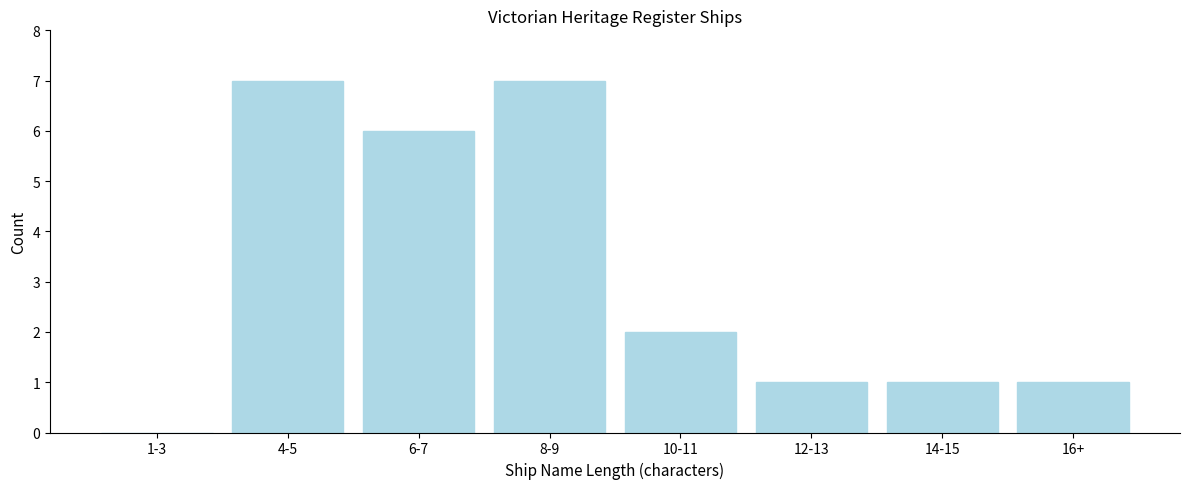

Reading left to right, extract all data points from this chart.

1-3=0	4-5=7	6-7=6	8-9=7	10-11=2	12-13=1	14-15=1	16+=1